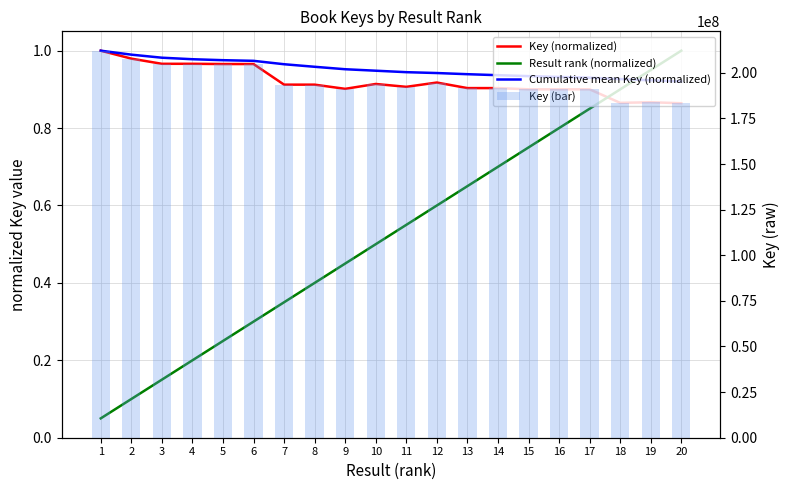

At which label does Key (normalized) reach its peak?

1